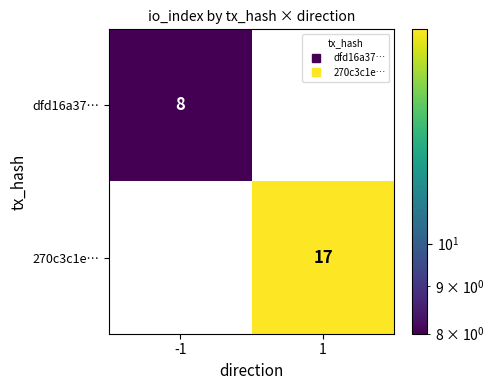

Reading right to left, what are all the values shown in this chart?

dfd16a37…: 0	8
270c3c1e…: 17	0